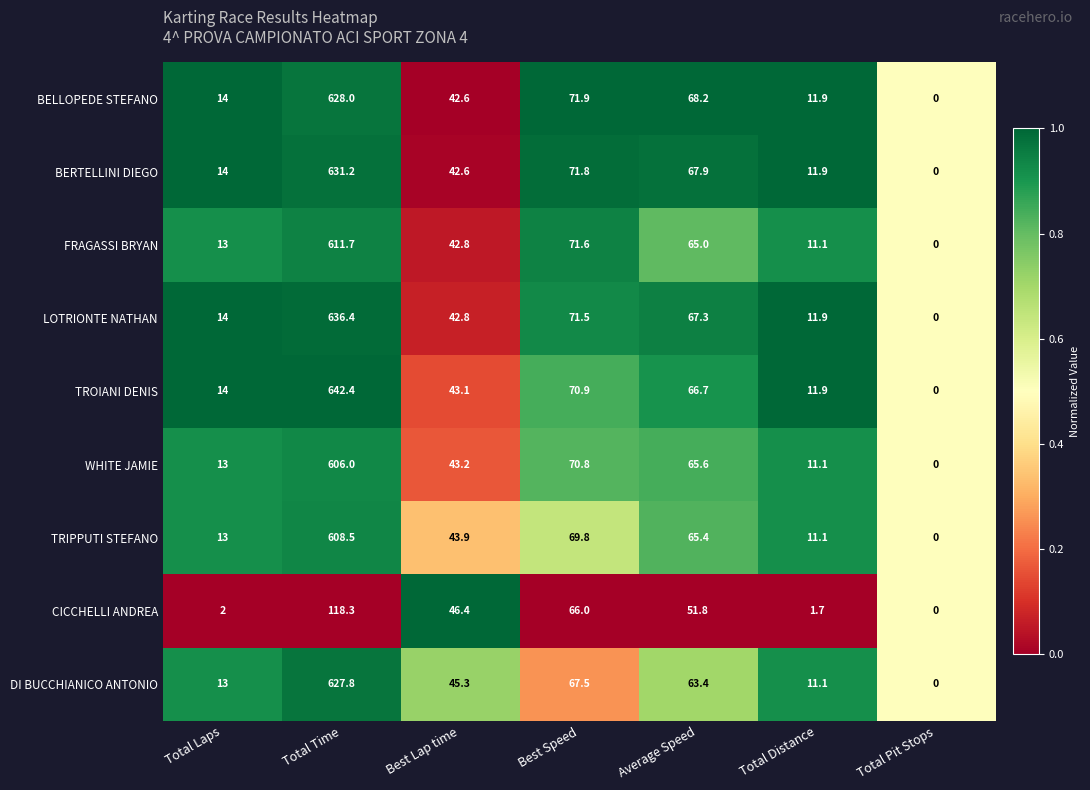

Which category has the highest value across all series?

Total Time